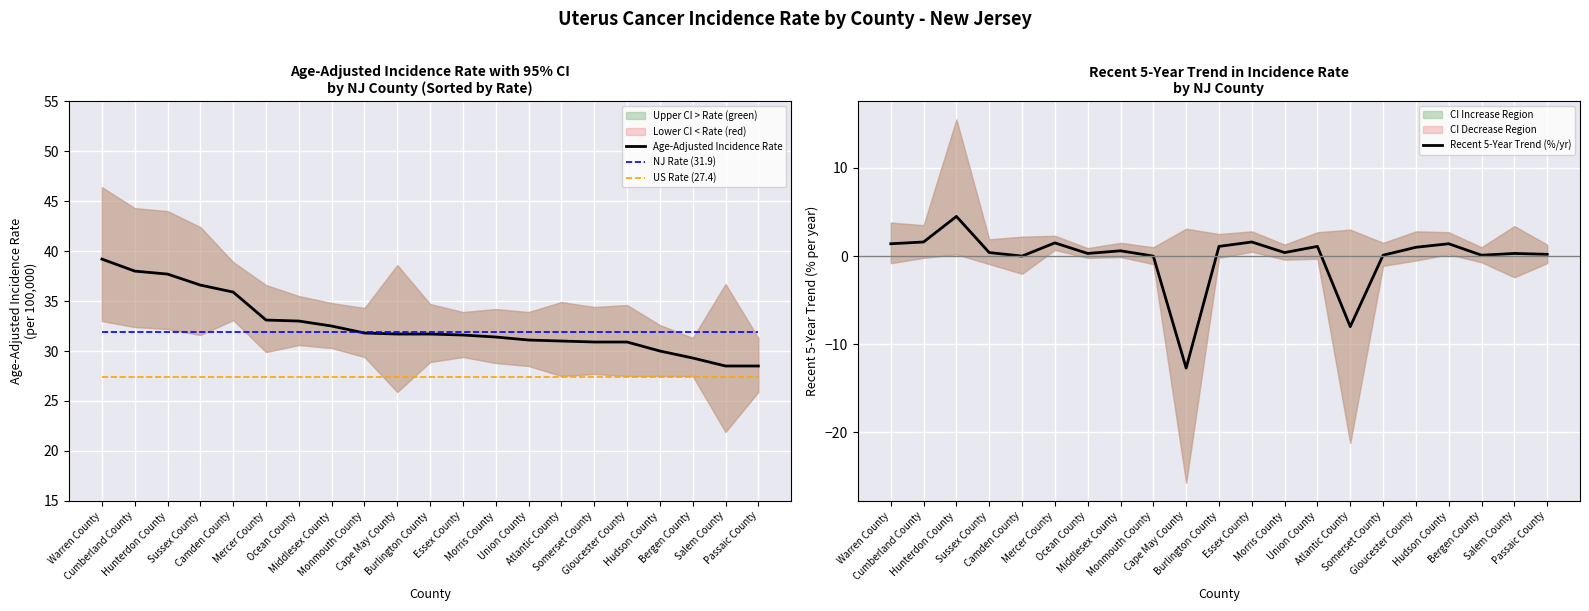

What is the value of the Age-Adjusted Incidence Rate point at the 17th from the left?

30.9